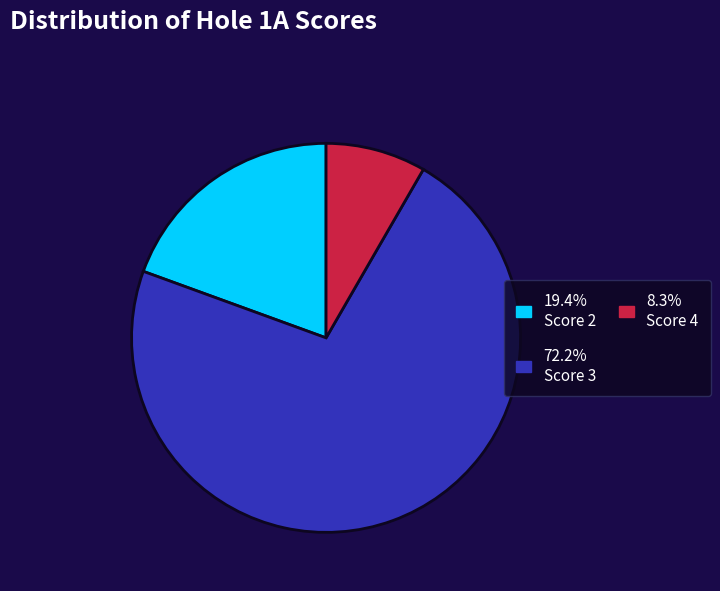

Does any single category account for the majority?

Yes